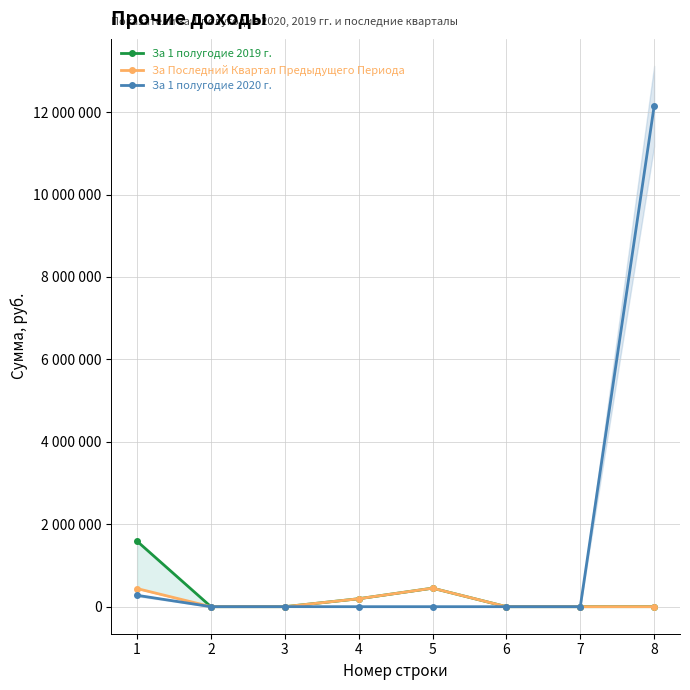

What is the sum of all За 1 полугодие 2020 г. values?

12425166.6